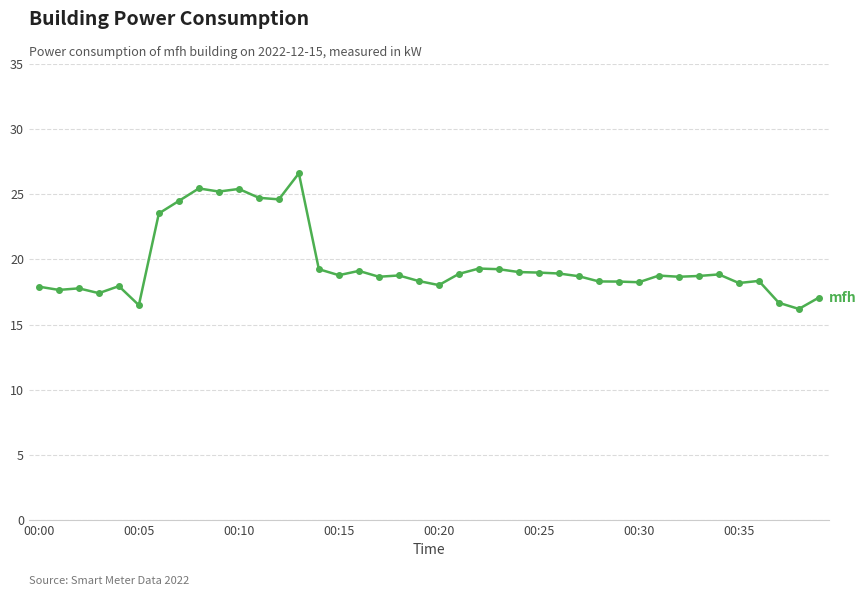

What is the average value?

19.6